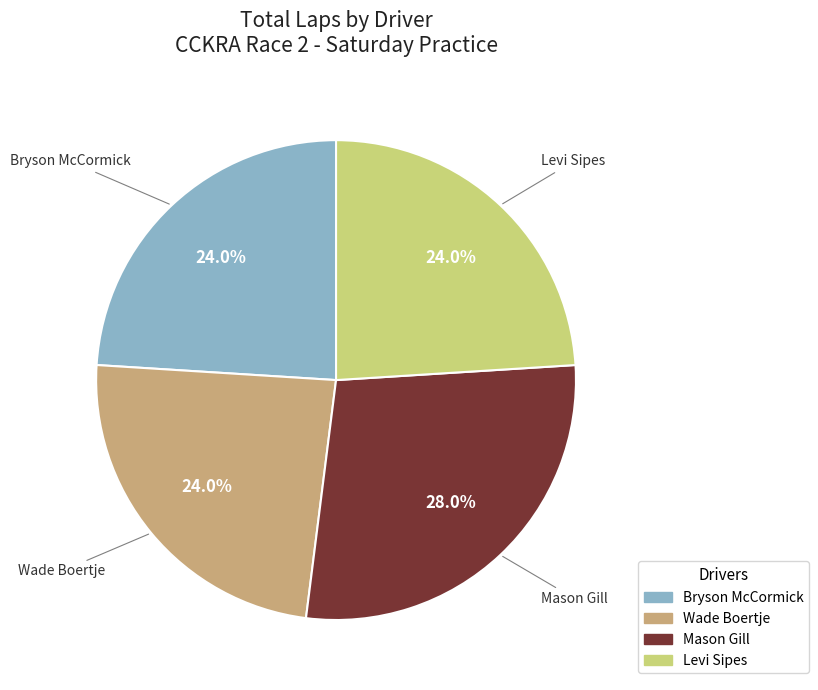

Is it true that Mason Gill is 15% of the pie?

False